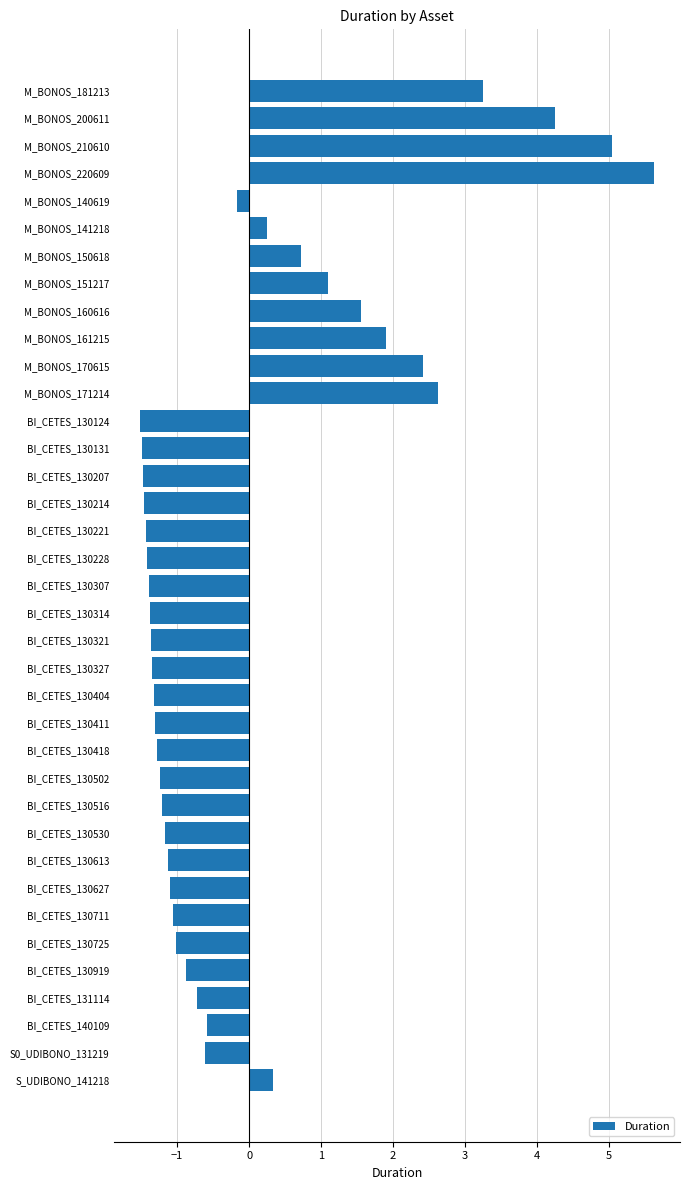

At which label is the value closest to 2?

M_BONOS_161215